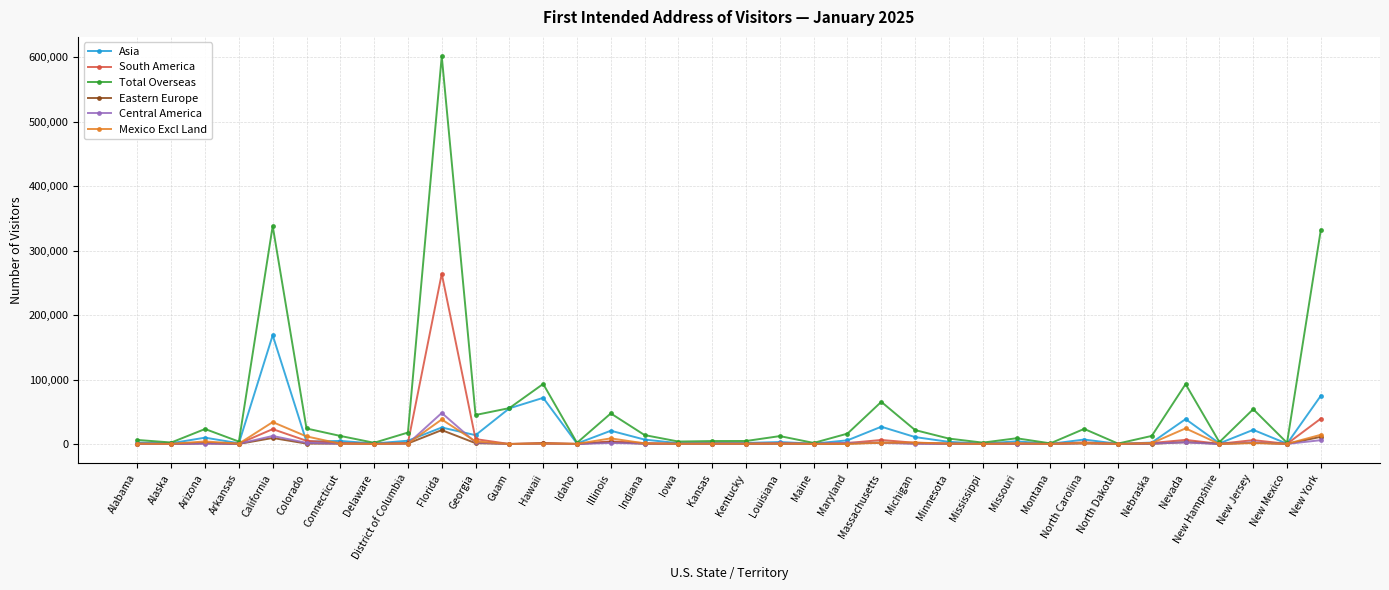

What is the label of the 15th point from the right?

Maryland